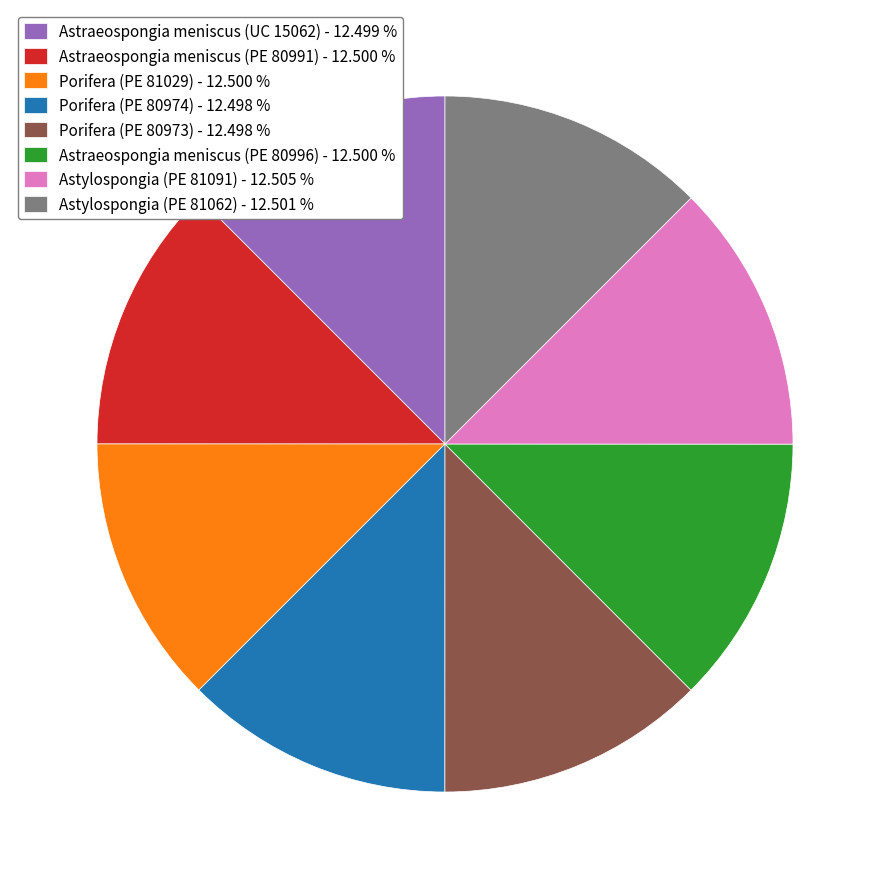

Is the sum of Astraeospongia meniscus (PE 80996) - 12.500 % and Porifera (PE 80973) - 12.498 % greater than half?

No